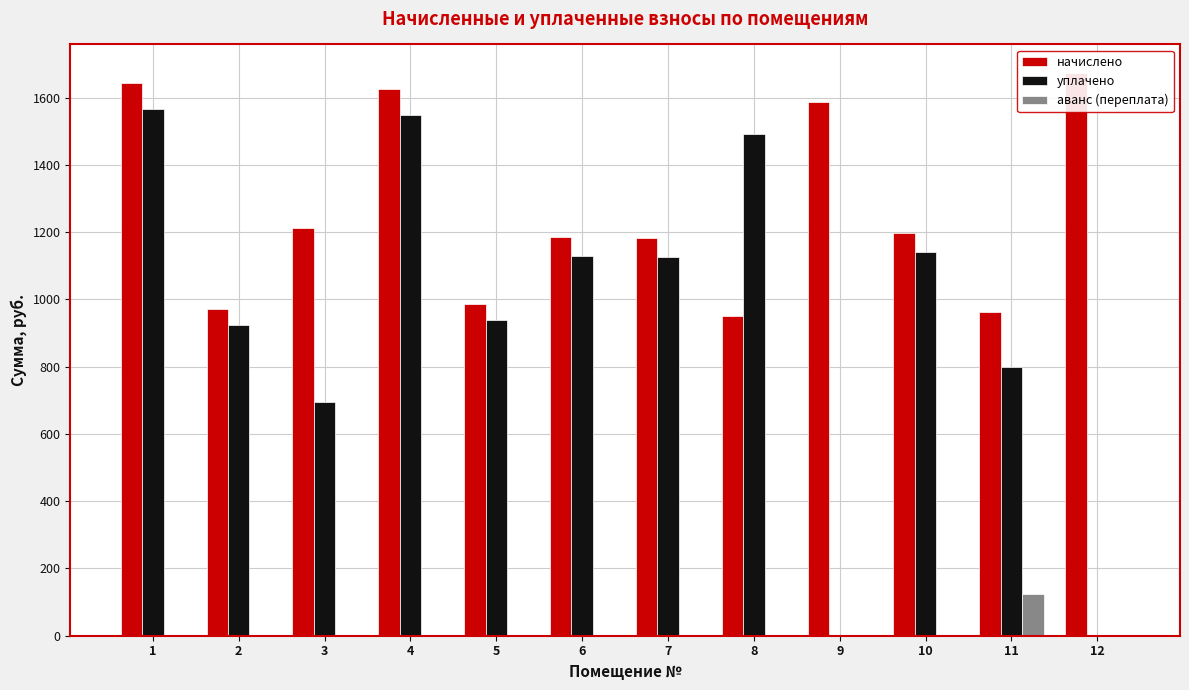

Are the bars grouped side by side (vs. stacked)?

Yes